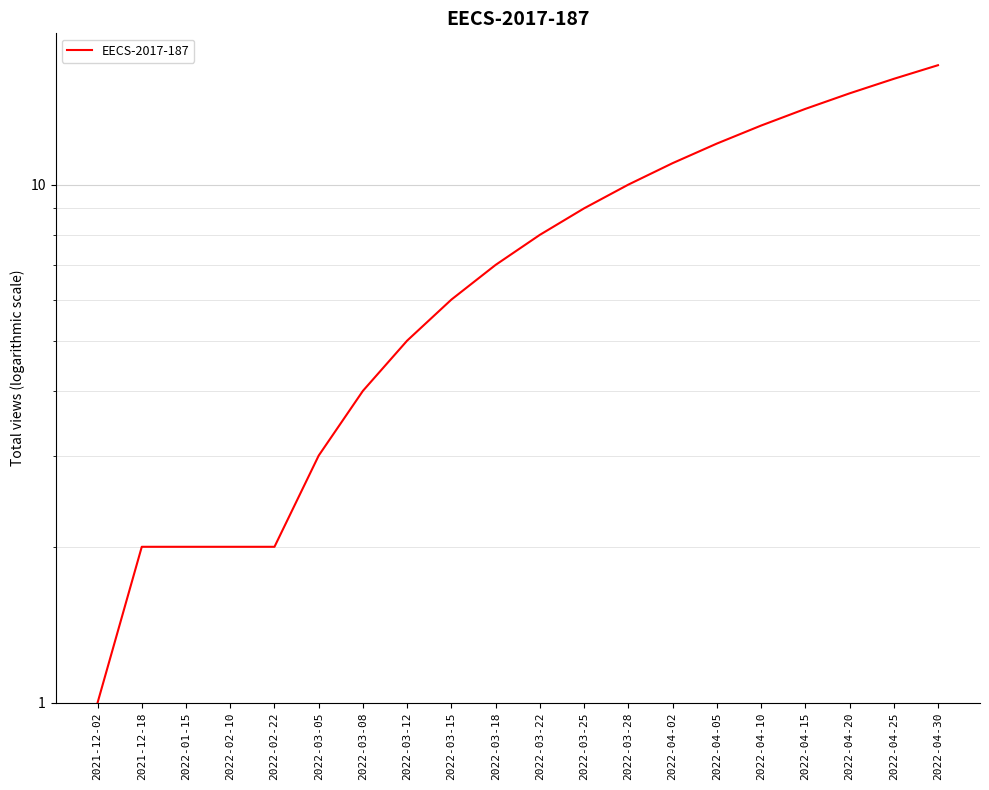

Which has a higher value, 2022-03-18 or 2022-04-30?

2022-04-30